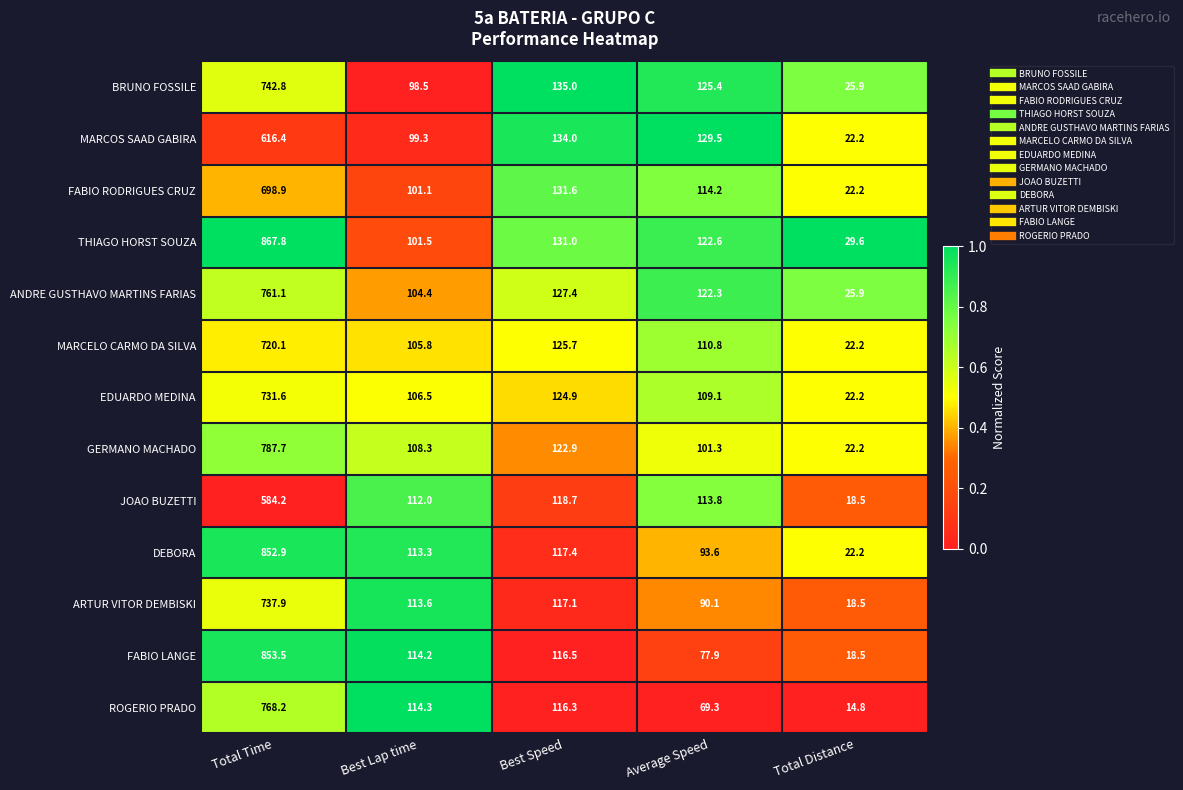

Between Best Speed and Average Speed, which series saw the biggest shift?

ROGERIO PRADO